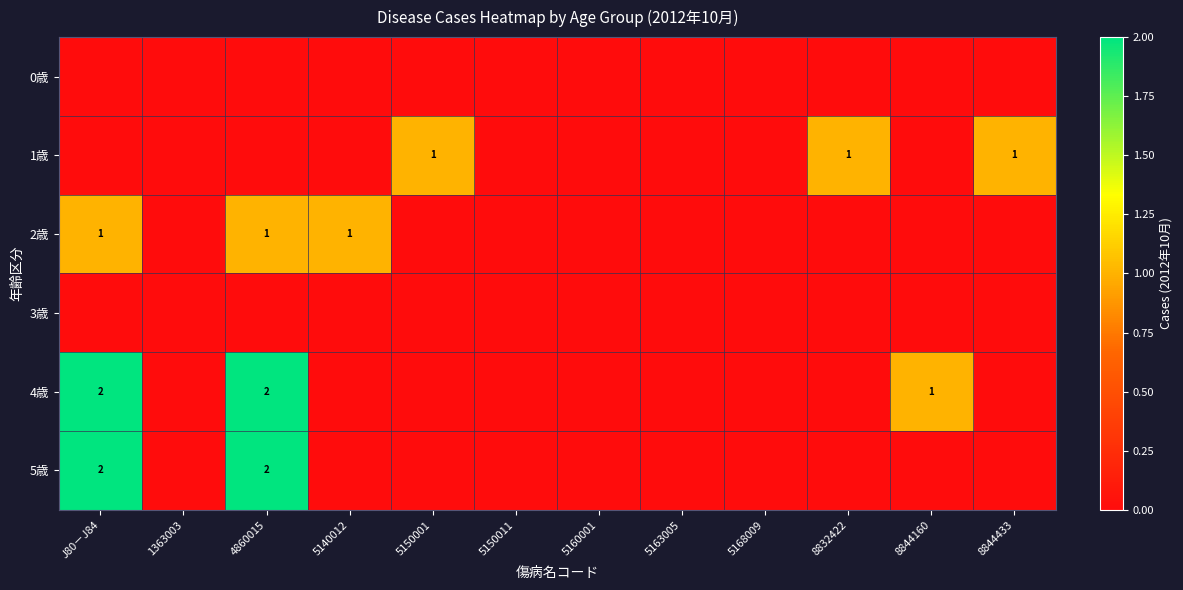

True or false: 1歳 has a value of 1 at 8832422.

True